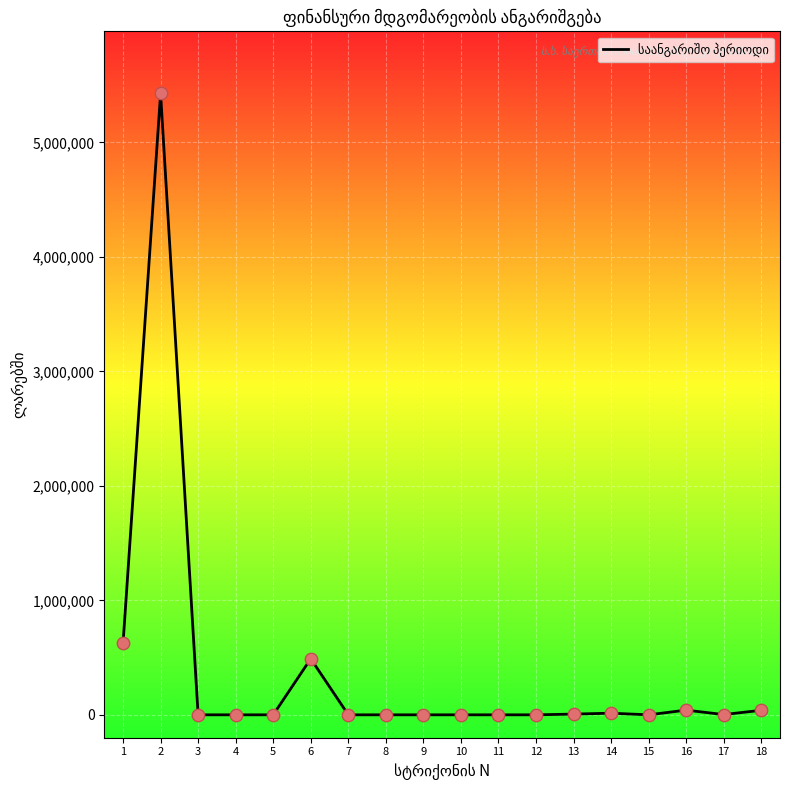

Between 10 and 6, which is larger?

6